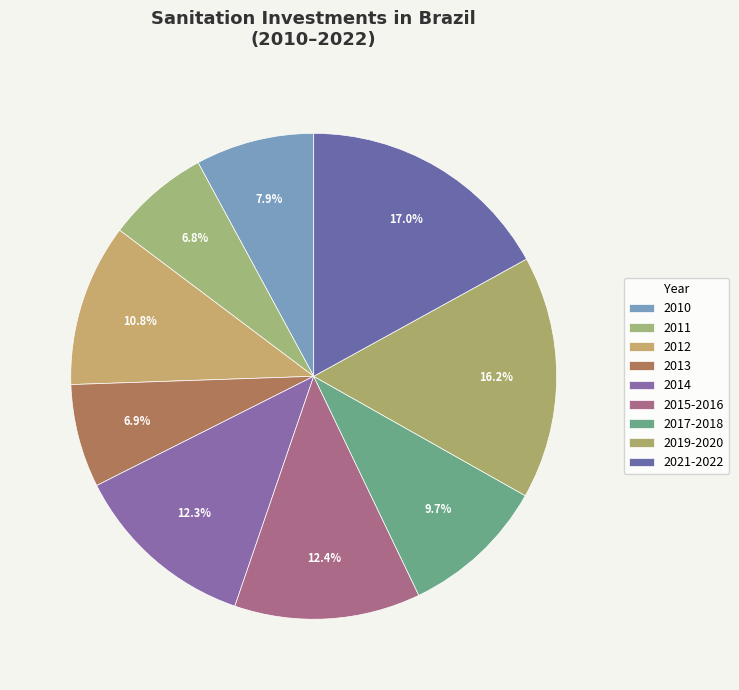

How many segments does this pie chart have?

9